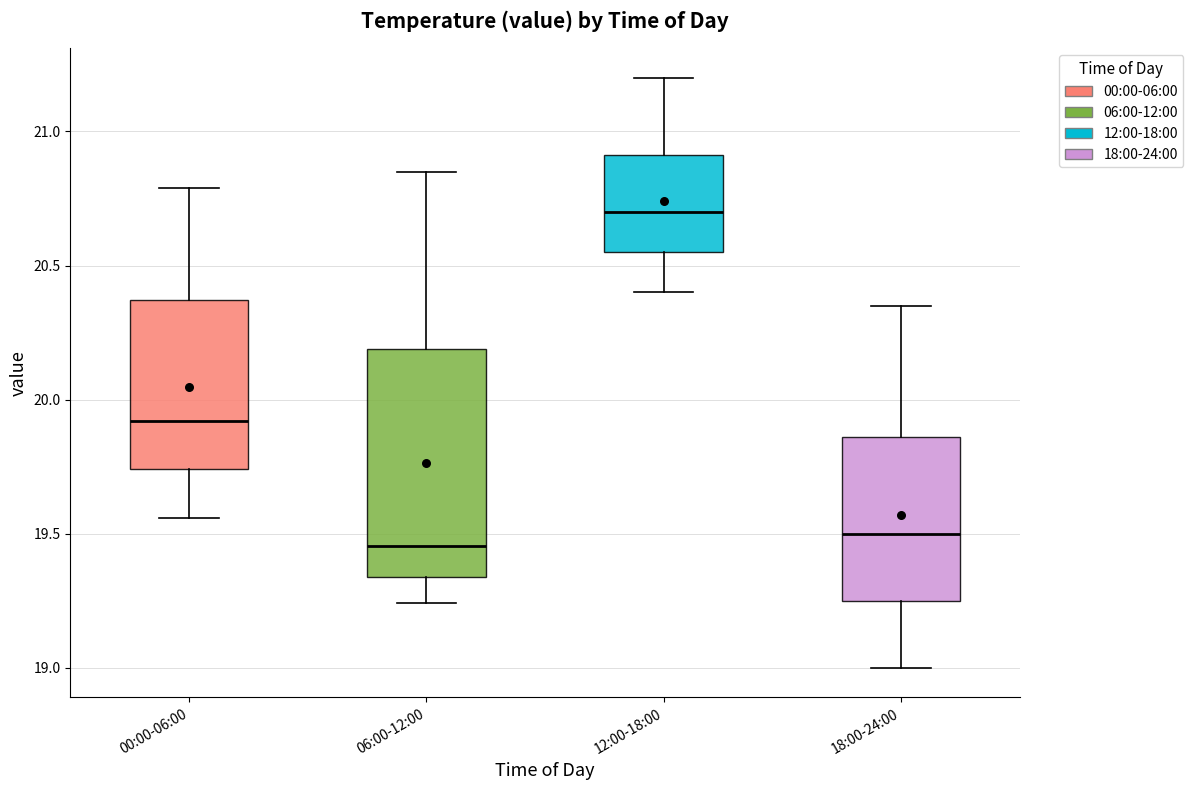

Where does the median line of the box for 06:00-12:00 sit on the y-axis? The values are not printed on the chart, so give them approximately, as read against the axis.

19.45